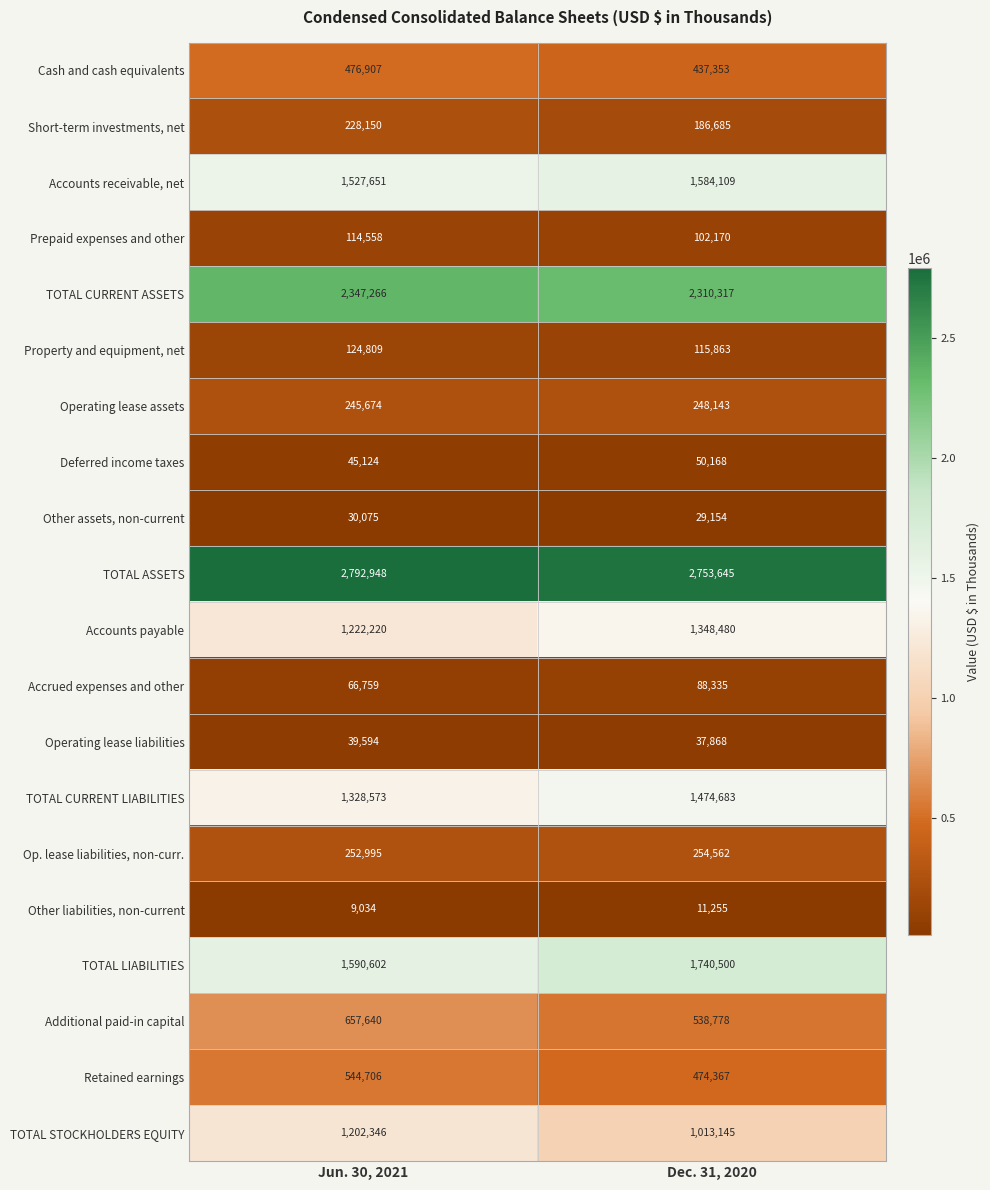

At which category is the sum across all series the highest?

Jun. 30, 2021